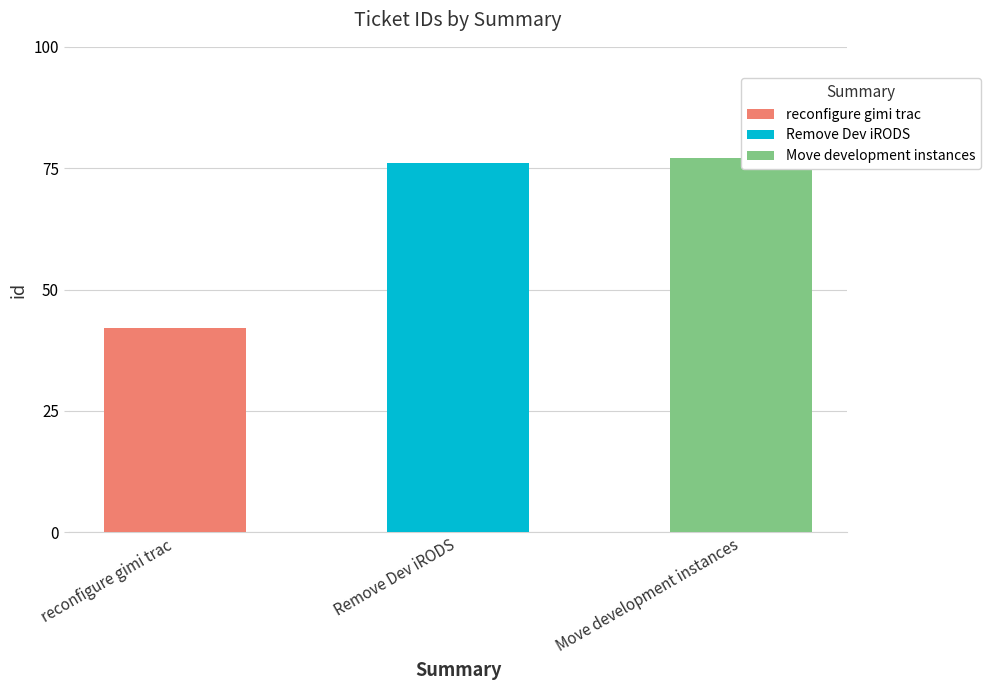

What is the sum of all values?

195